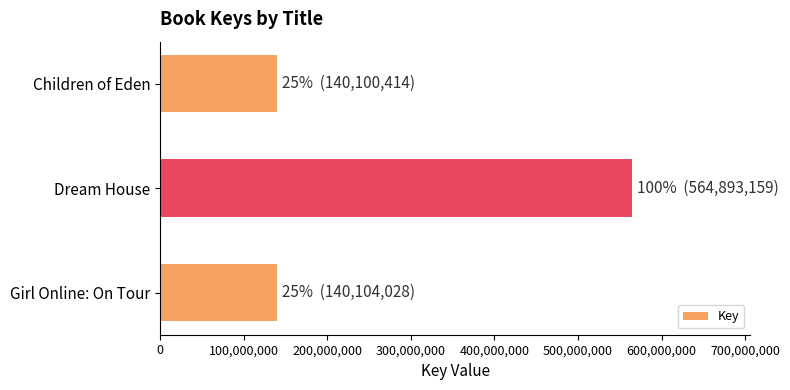

What is the label of the 1st bar from the bottom?

Girl Online: On Tour